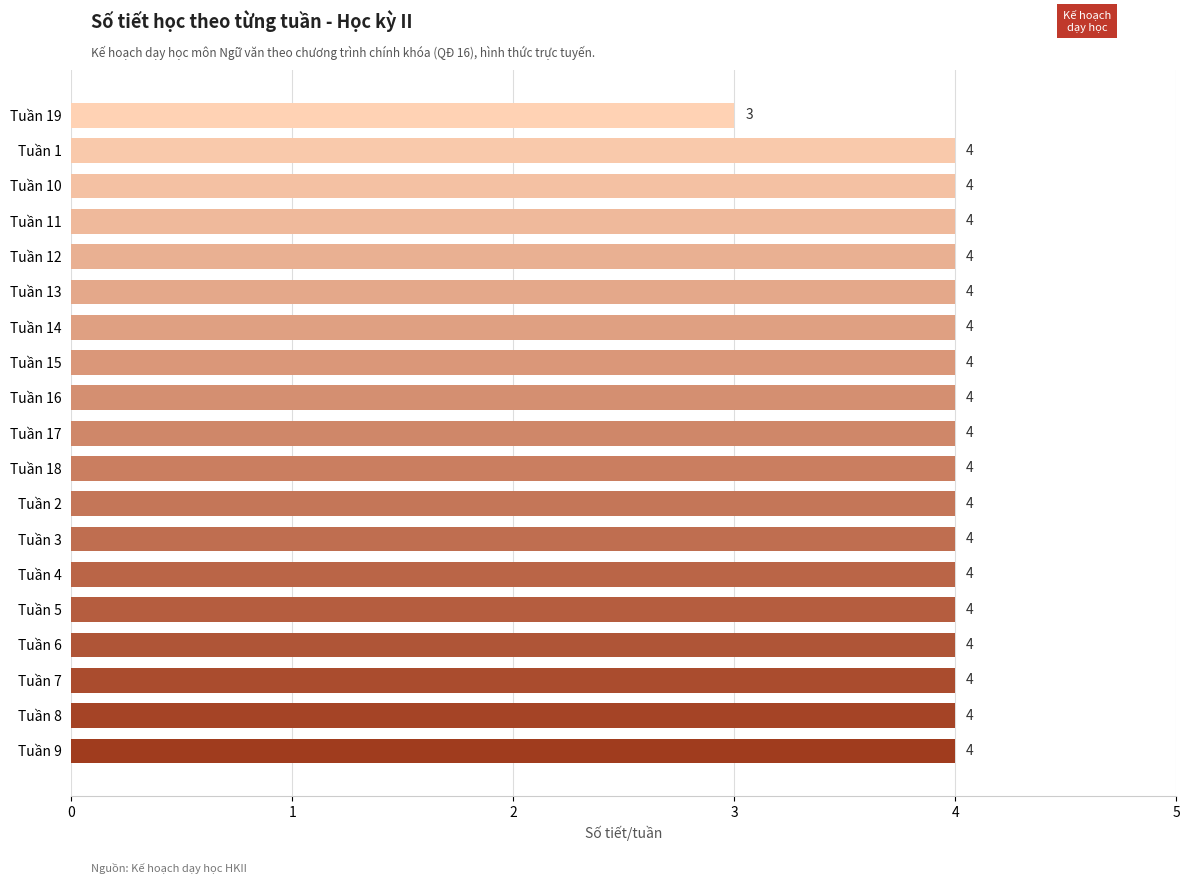

Reading bottom to top, transcribe all the data shown in this chart.

4	4	4	4	4	4	4	4	4	4	4	4	4	4	4	4	4	4	3